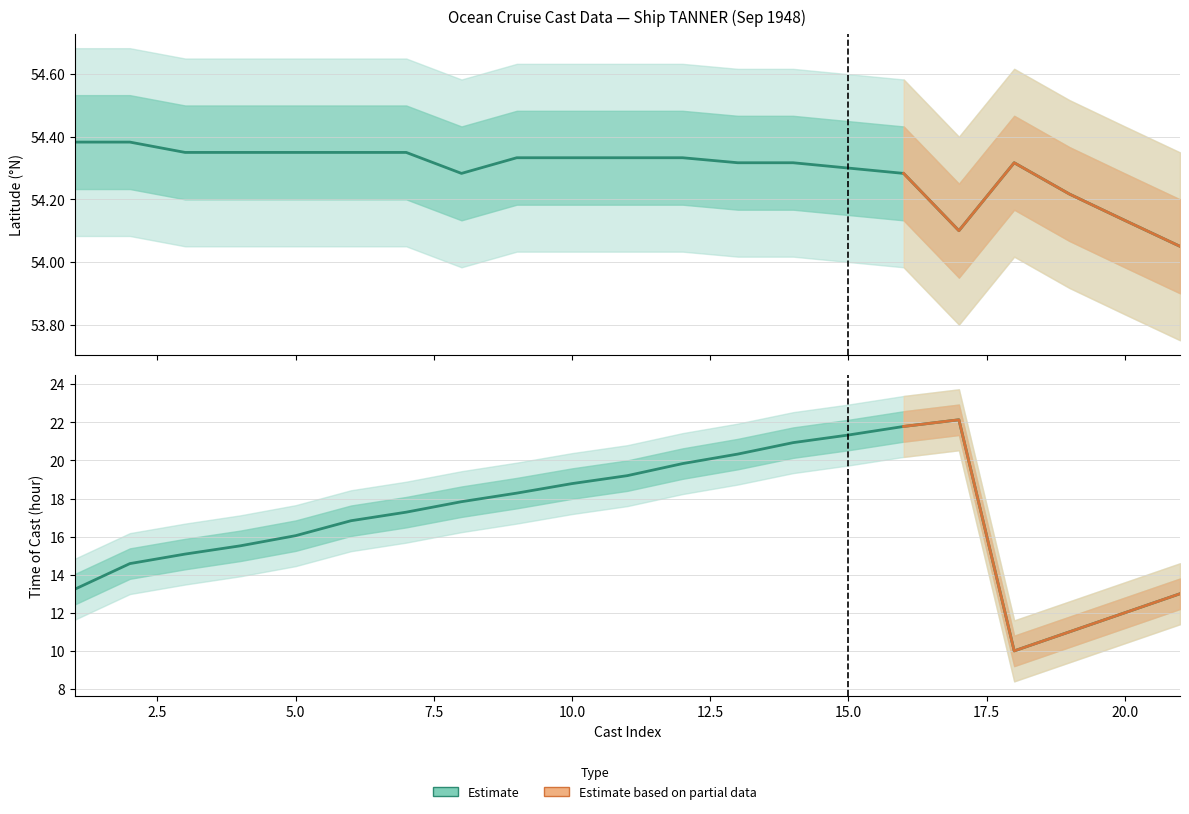

What is the minimum value for latitude?

54.0